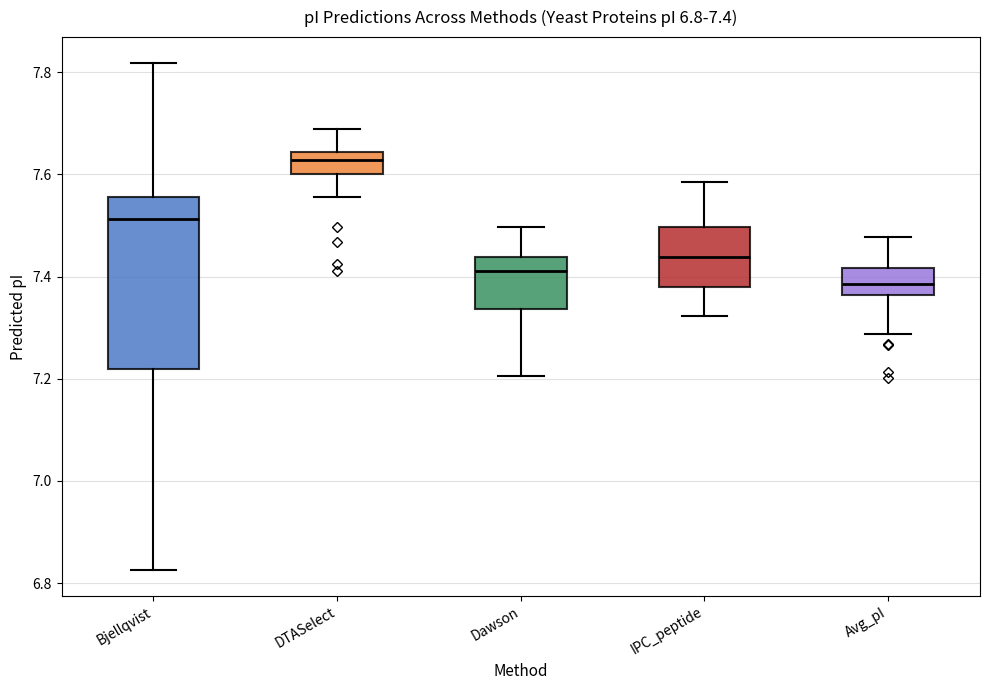

Which box has the highest median line?

DTASelect